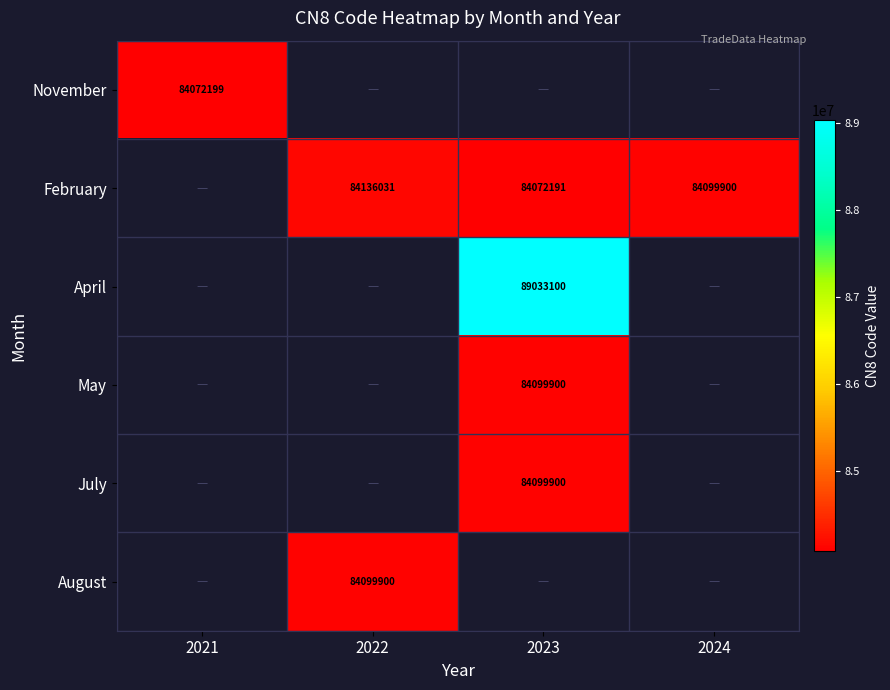

How many series are shown in this chart?

6